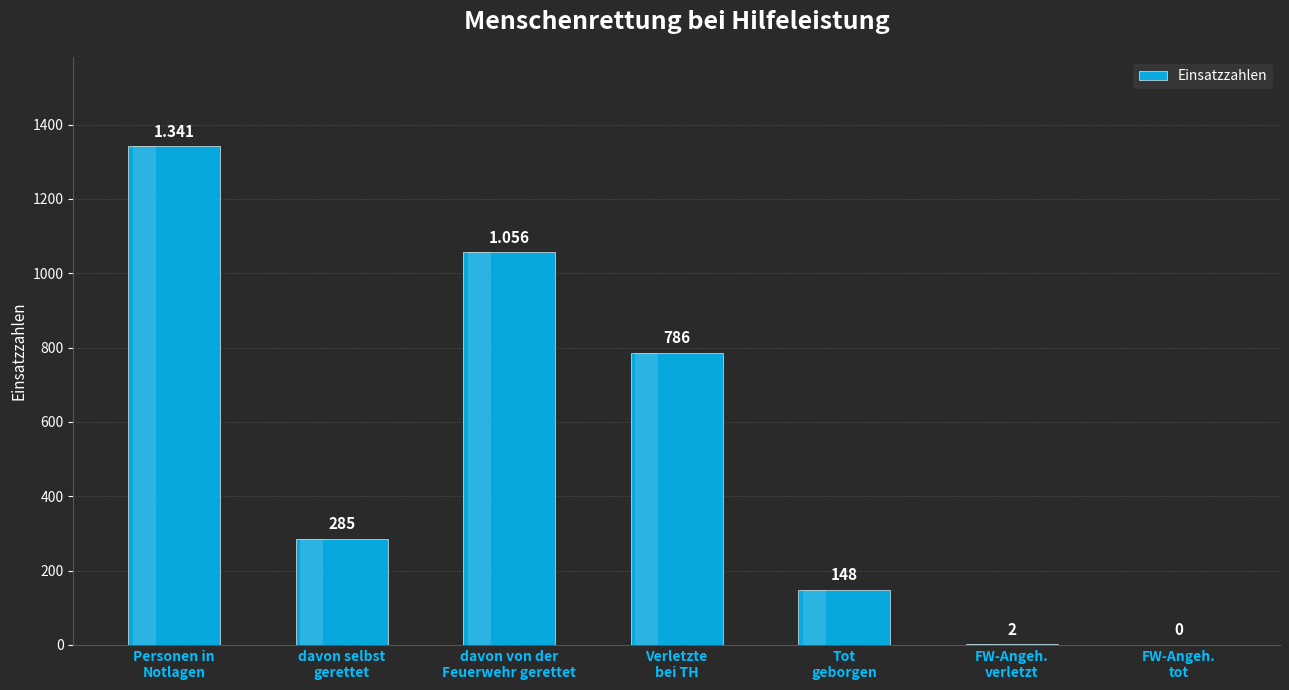

At which label does the data first exceed 285?

Personen in
Notlagen